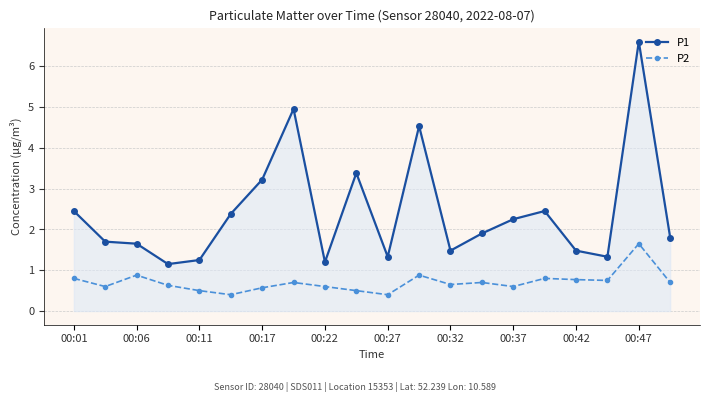

What is the value of the P2 point at the 15th from the left?

0.6